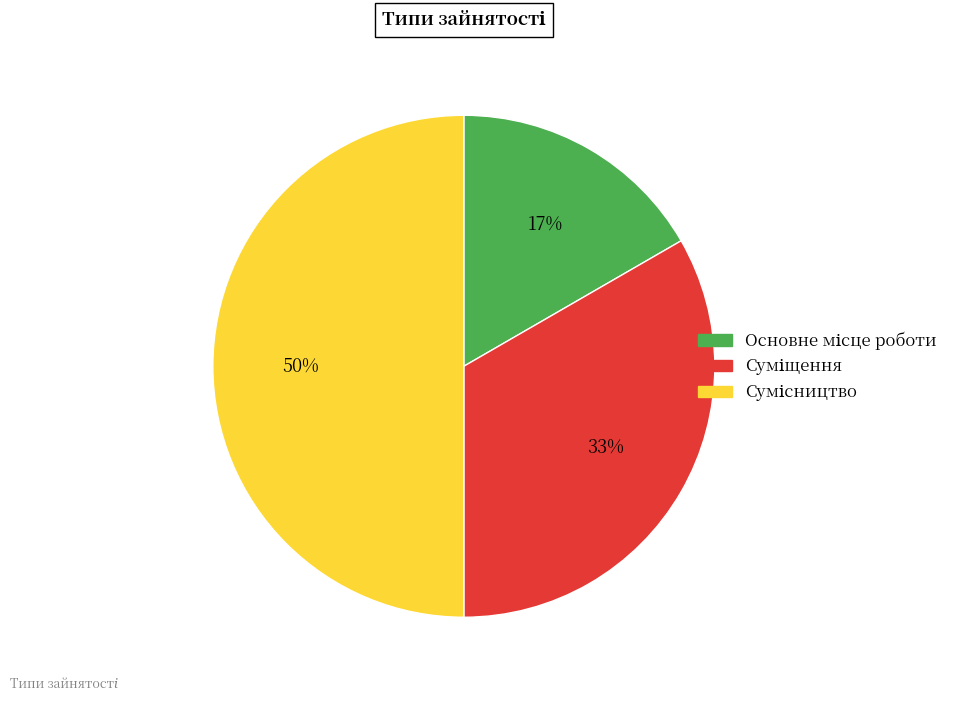

To the nearest percent, what is the average slice percentage?

33%